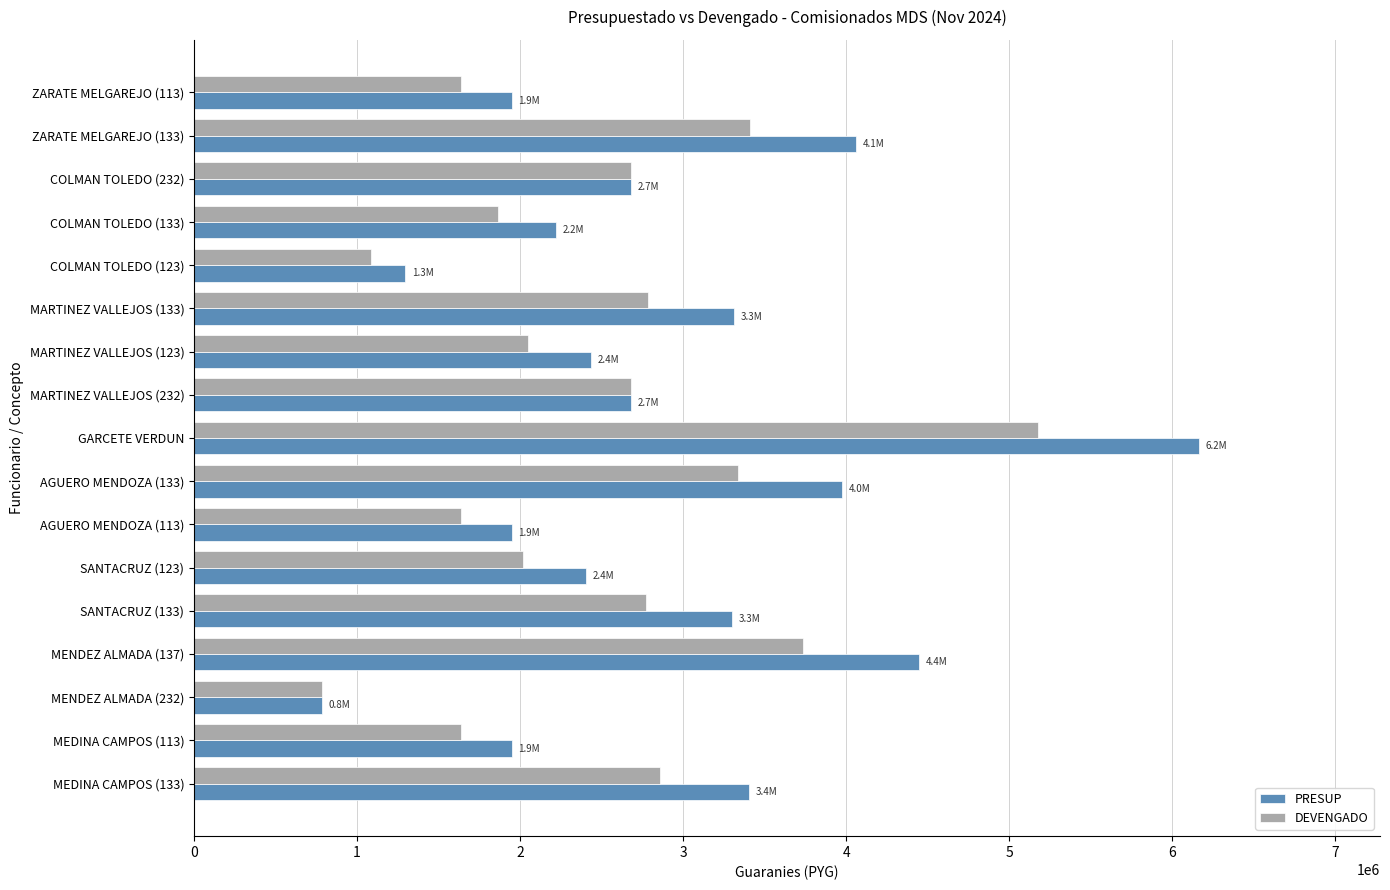

Where is DEVENGADO nearest to the value 2980986?

MEDINA CAMPOS (133)